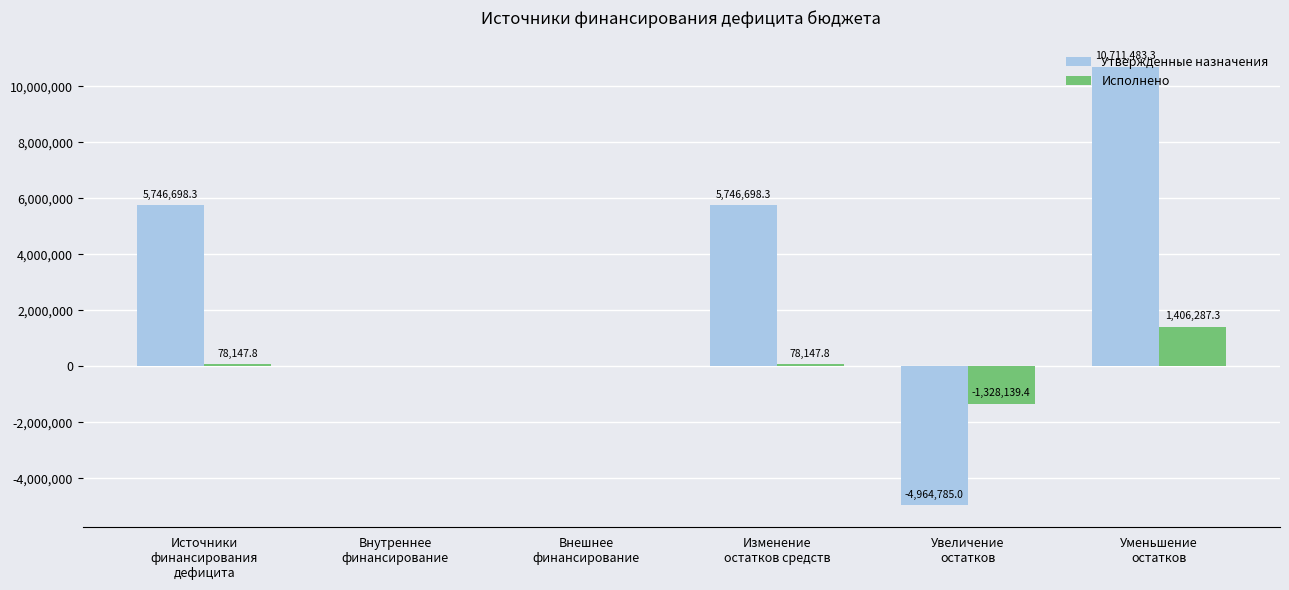

What is the maximum value shown in the chart?

10711483.3